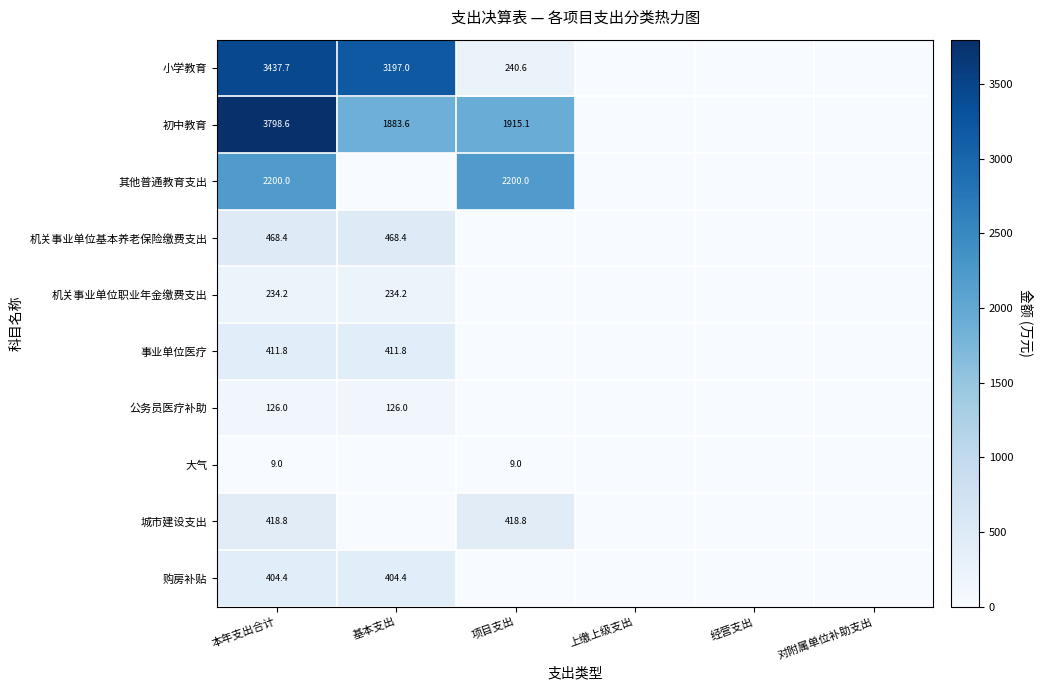

How many positive values does the 大气 series have?

2